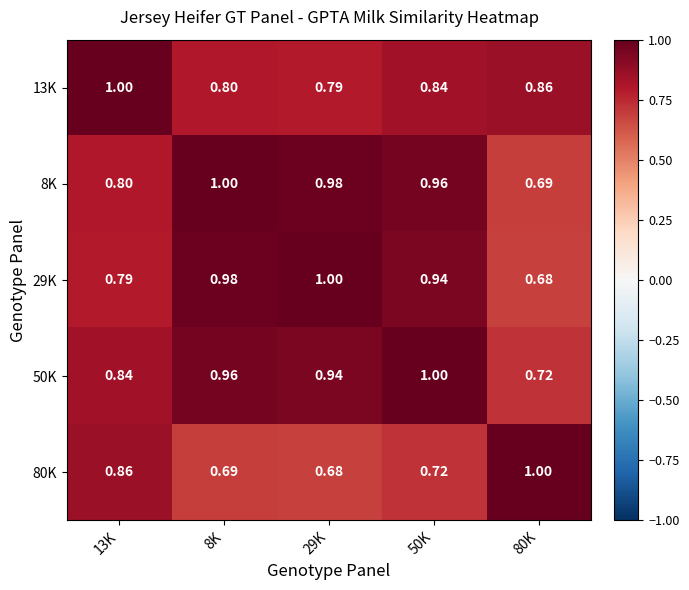

Which series has the largest total across all categories?

50K